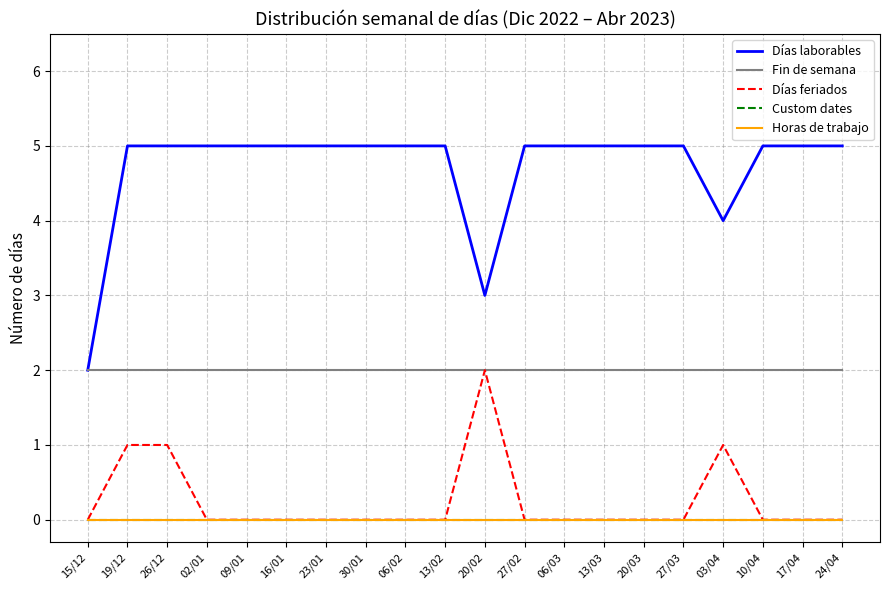

At which category does the chart reach its minimum across all series?

15/12